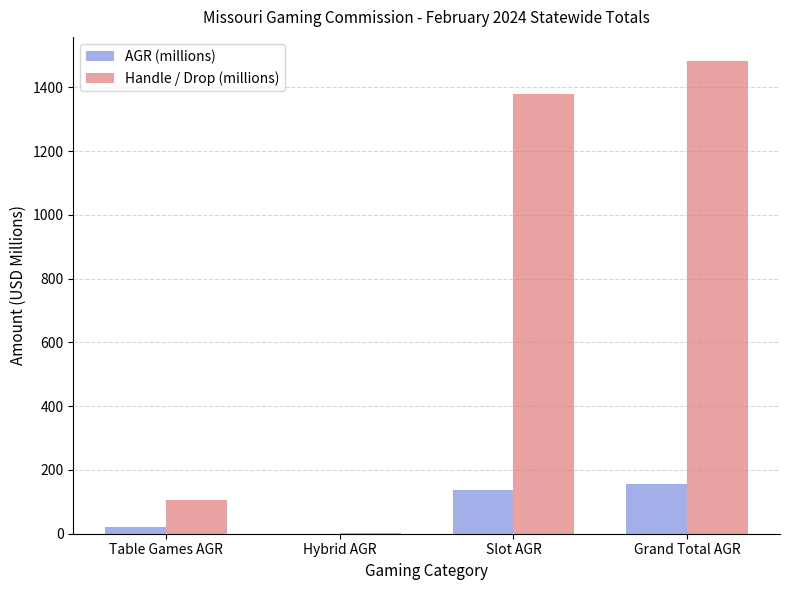

At which label does AGR (millions) first exceed 135?

Slot AGR